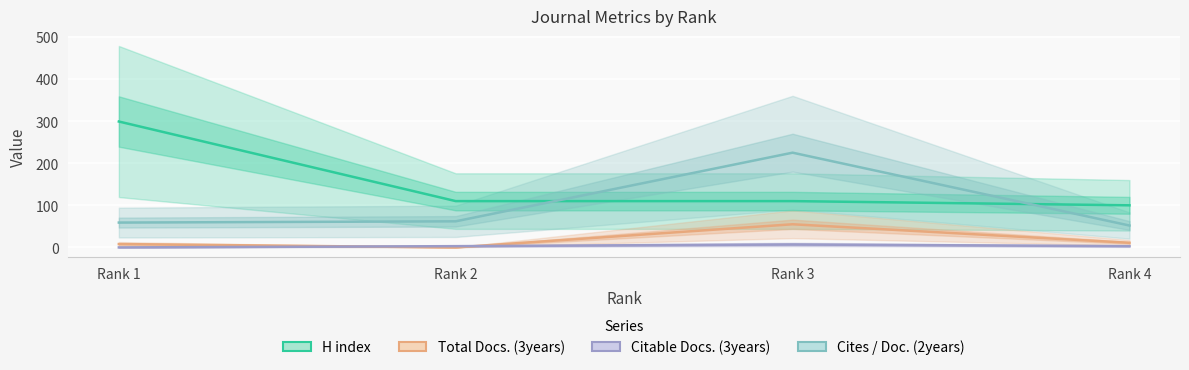

What is the lowest value of the Cites / Doc. (2years) series?

52